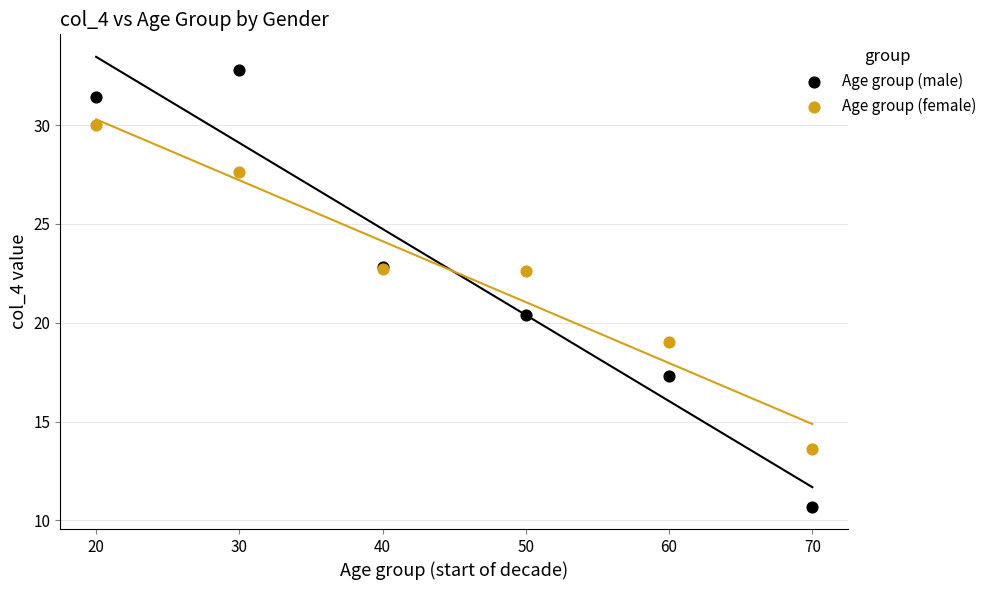

Which series has the widest spread of Y values?

Age group (male)